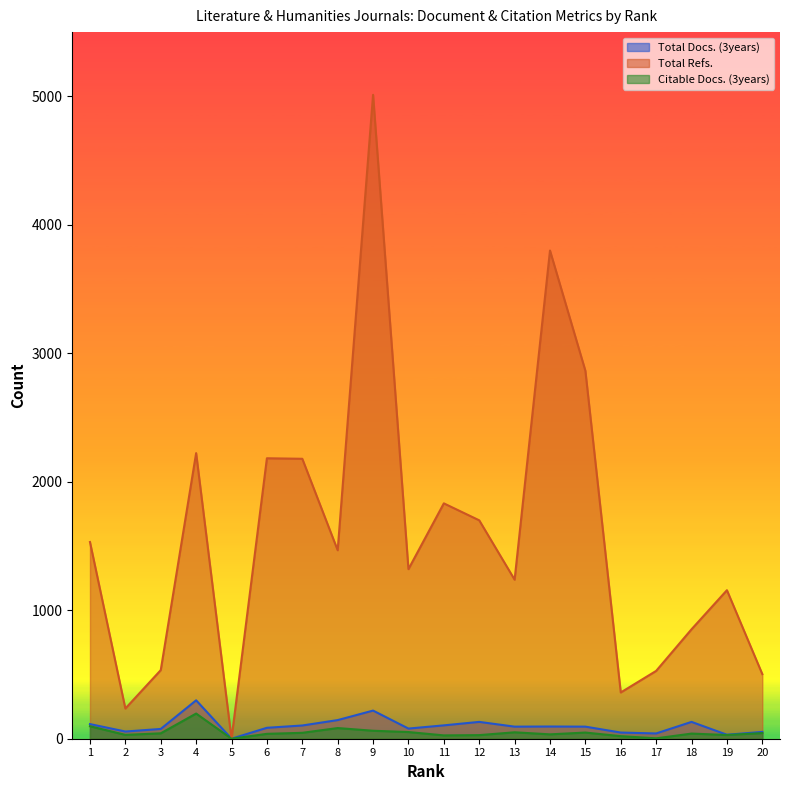

In Citable Docs. (3years), how many points are lower than both neighbors (excluding endpoints)?

6